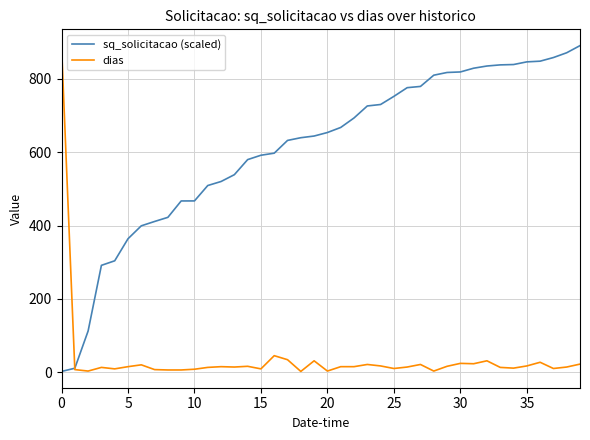

List the series in order of their overall mean, highest first.

sq_solicitacao (scaled), dias